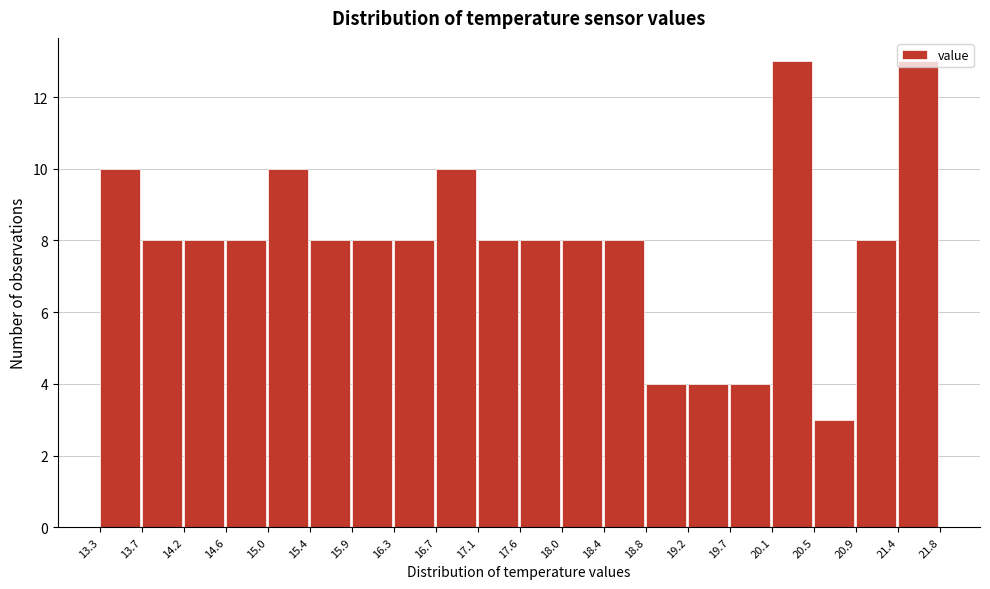

Reading left to right, transcribe this chart: for each bar, give the range it covers on the x-axis and its height. The values are not printed on the chart, so give them approximately, as read against the axis.

13.3 to 13.7: 10
13.7 to 14.2: 8
14.2 to 14.6: 8
14.6 to 15.0: 8
15.0 to 15.4: 10
15.4 to 15.9: 8
15.9 to 16.3: 8
16.3 to 16.7: 8
16.7 to 17.1: 10
17.1 to 17.6: 8
17.6 to 18.0: 8
18.0 to 18.4: 8
18.4 to 18.8: 8
18.8 to 19.2: 4
19.2 to 19.7: 4
19.7 to 20.1: 4
20.1 to 20.5: 13
20.5 to 20.9: 3
20.9 to 21.4: 8
21.4 to 21.8: 13